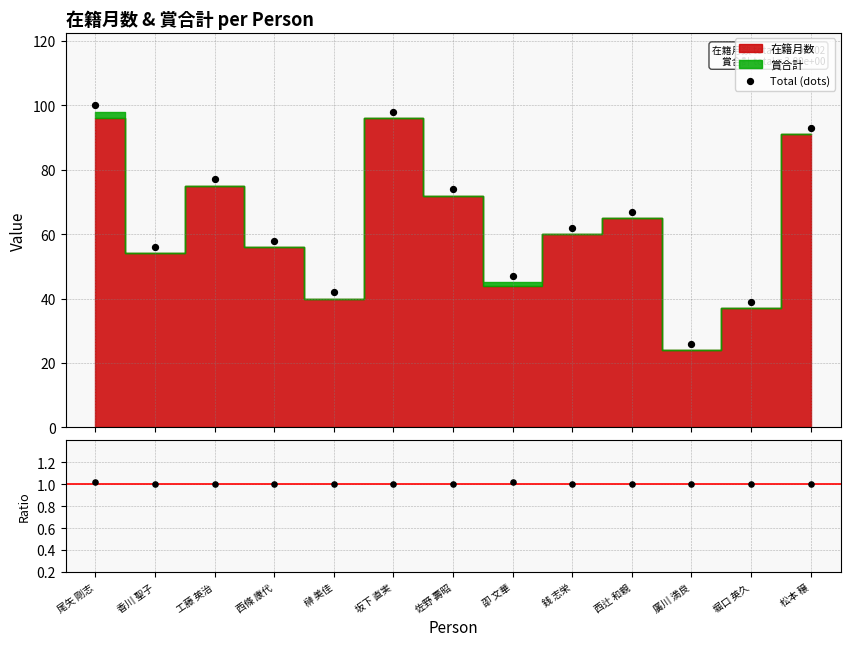

Which series has the largest total across all categories?

Total (dots)